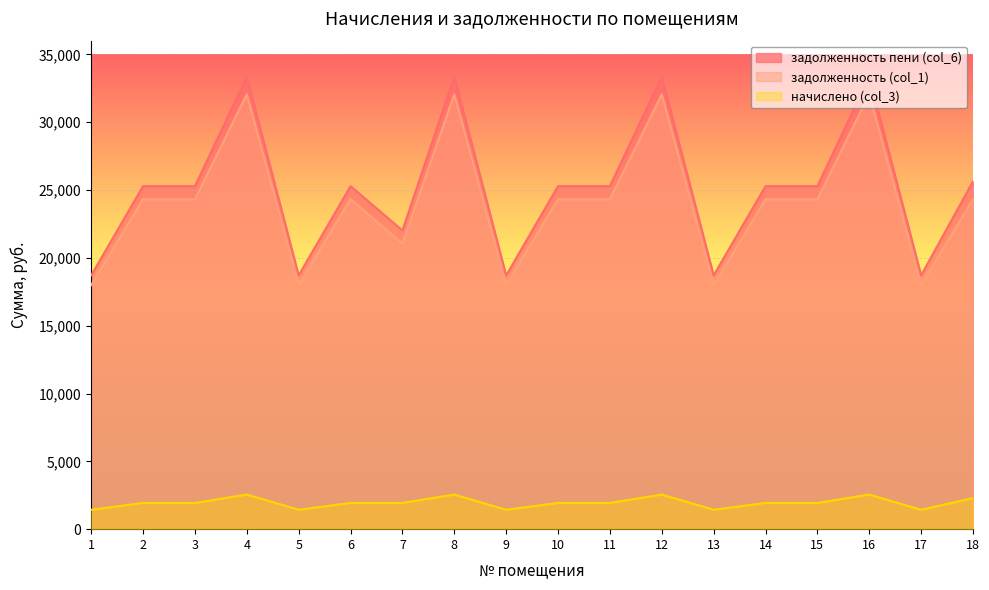

Is the value of начислено (col_3) at 9 greater than the value of задолженность пени (col_6) at 4?

No